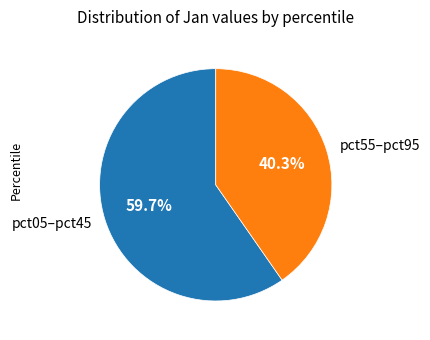

How many slices are in this pie chart?

2